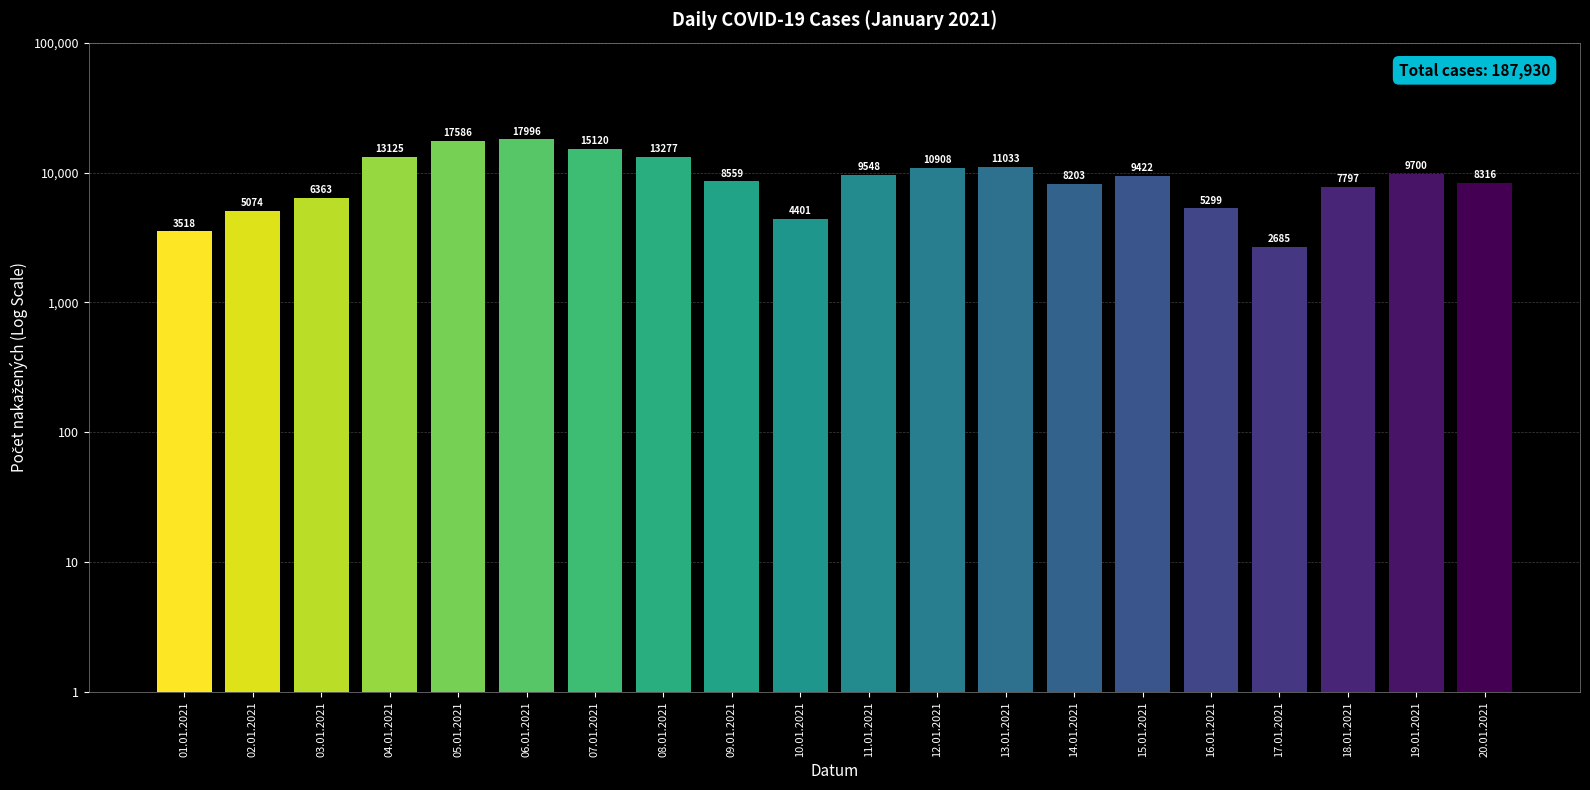

Rank the categories by value from lowest to highest.

17.01.2021, 01.01.2021, 10.01.2021, 02.01.2021, 16.01.2021, 03.01.2021, 18.01.2021, 14.01.2021, 20.01.2021, 09.01.2021, 15.01.2021, 11.01.2021, 19.01.2021, 12.01.2021, 13.01.2021, 04.01.2021, 08.01.2021, 07.01.2021, 05.01.2021, 06.01.2021